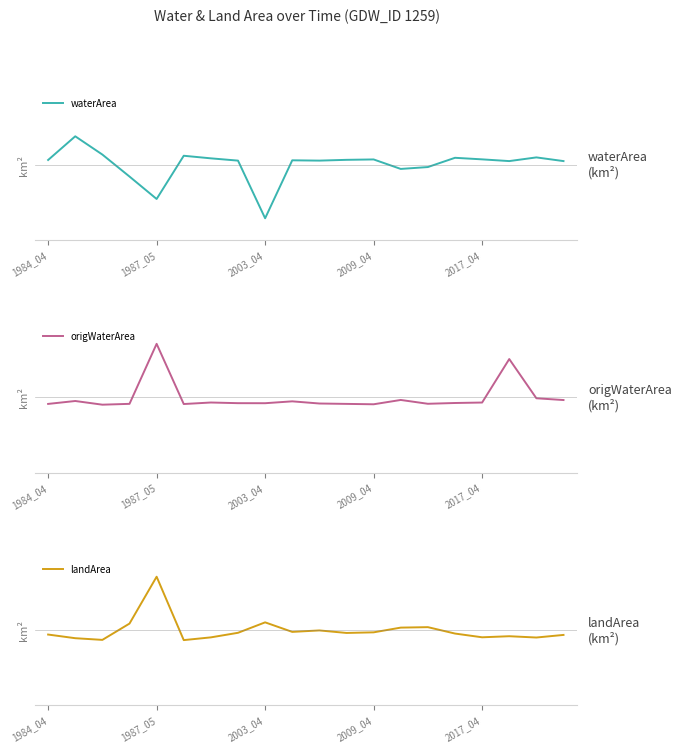

Where does the waterArea series first go above 0?

1984_04